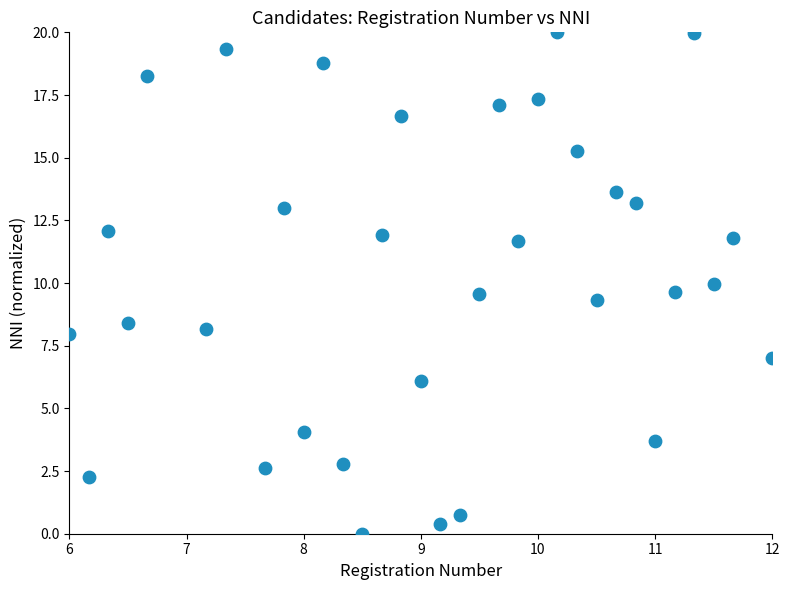

What is the range of X values (max minus min)?

6.0